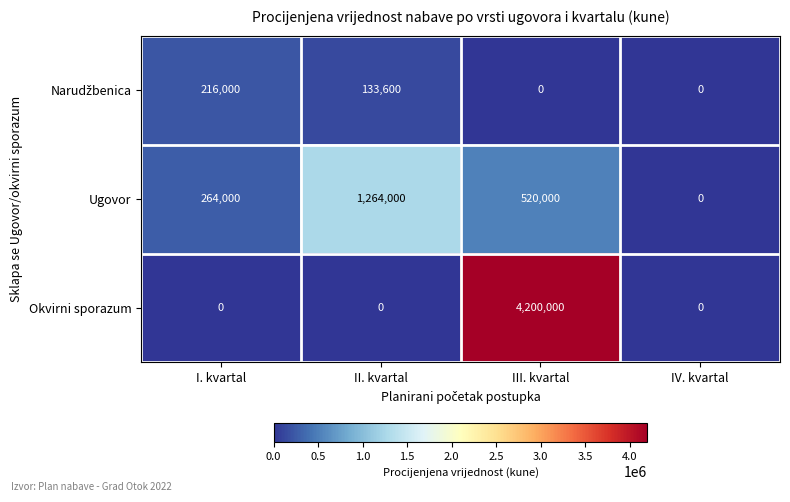

What is the total value across all series at II. kvartal?

1397600